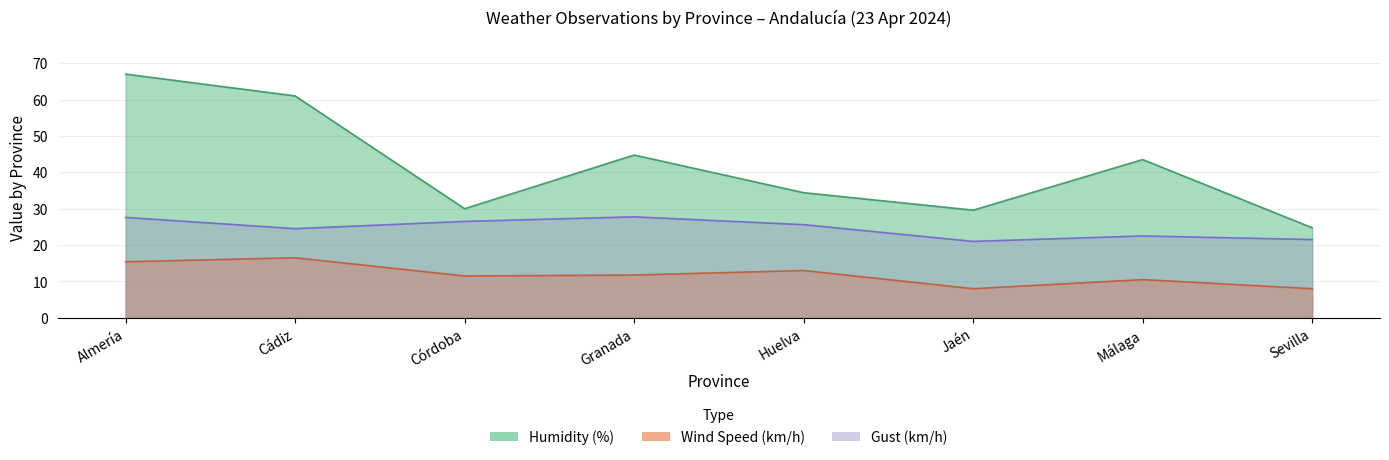

What is the spread (max minus min) of values at Málaga?

33.0